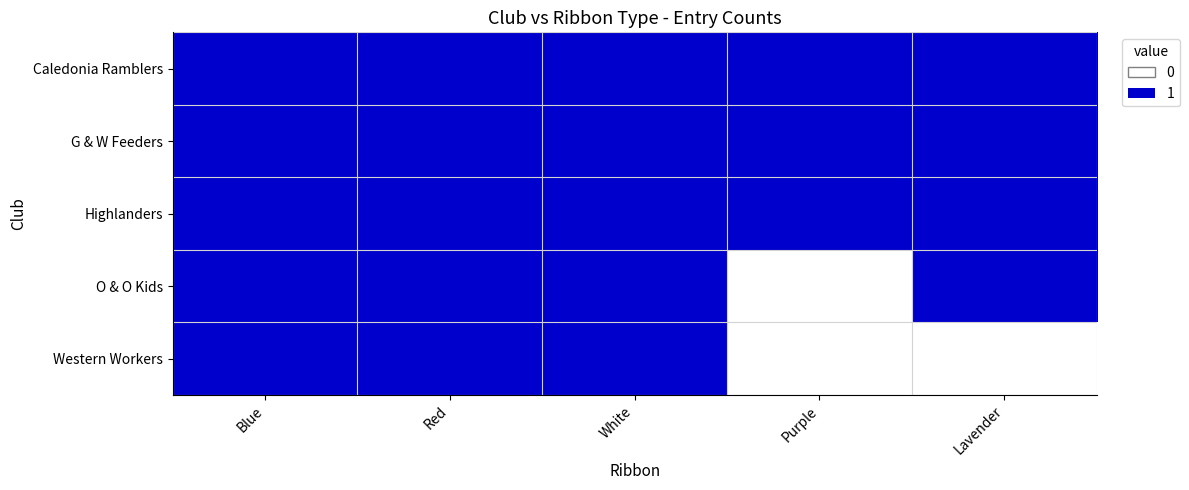

At how many categories does at least one series exceed 0?

5